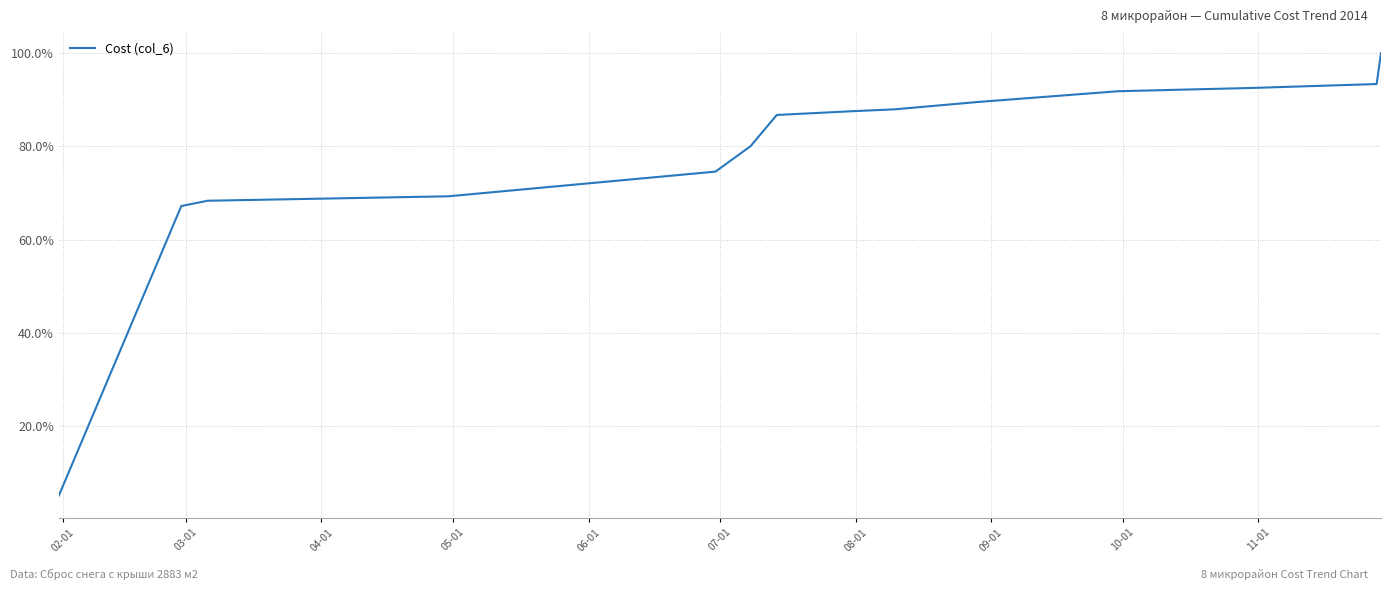

What is the difference between the maximum and minimum values?

94.9